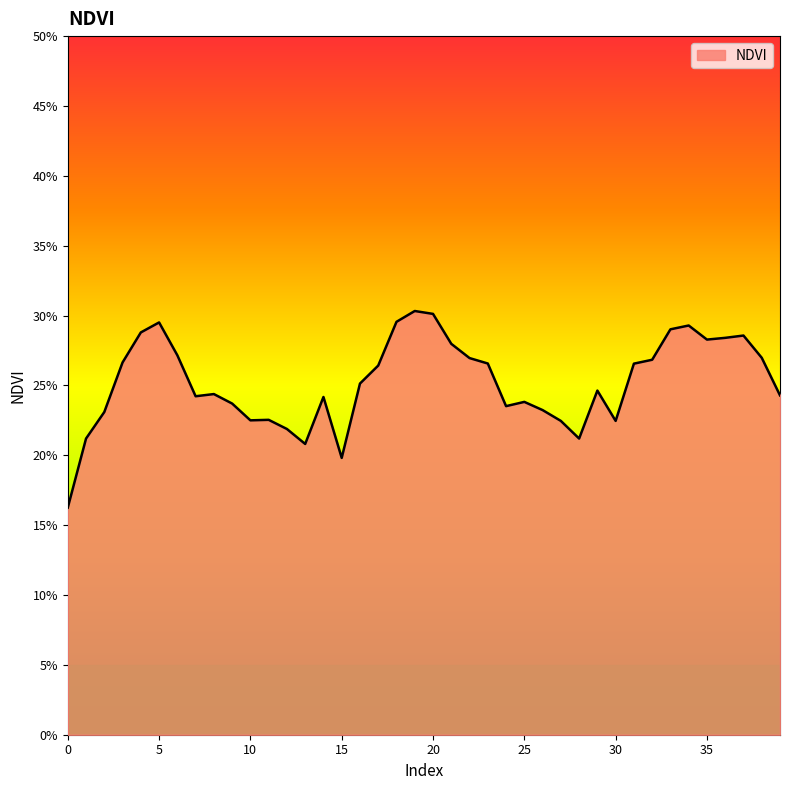

What is the greatest value displayed?

0.3